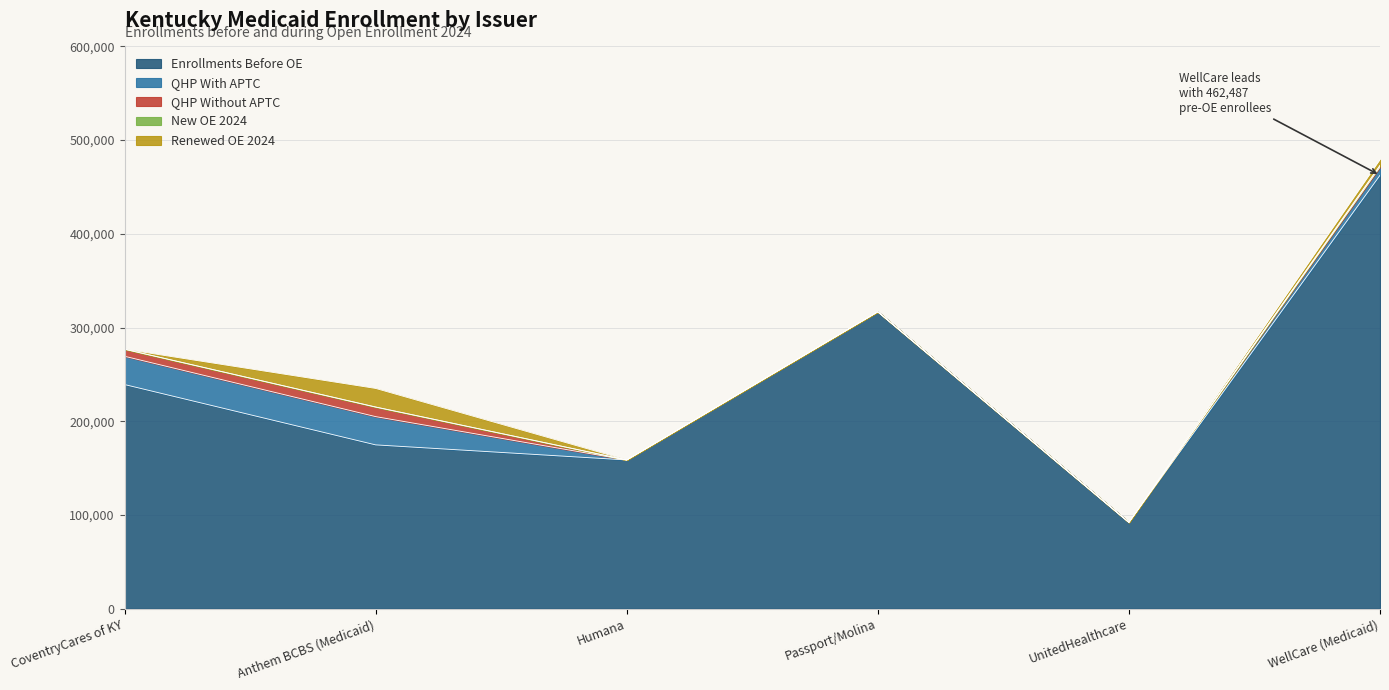

At which category is the sum across all series the highest?

WellCare (Medicaid)